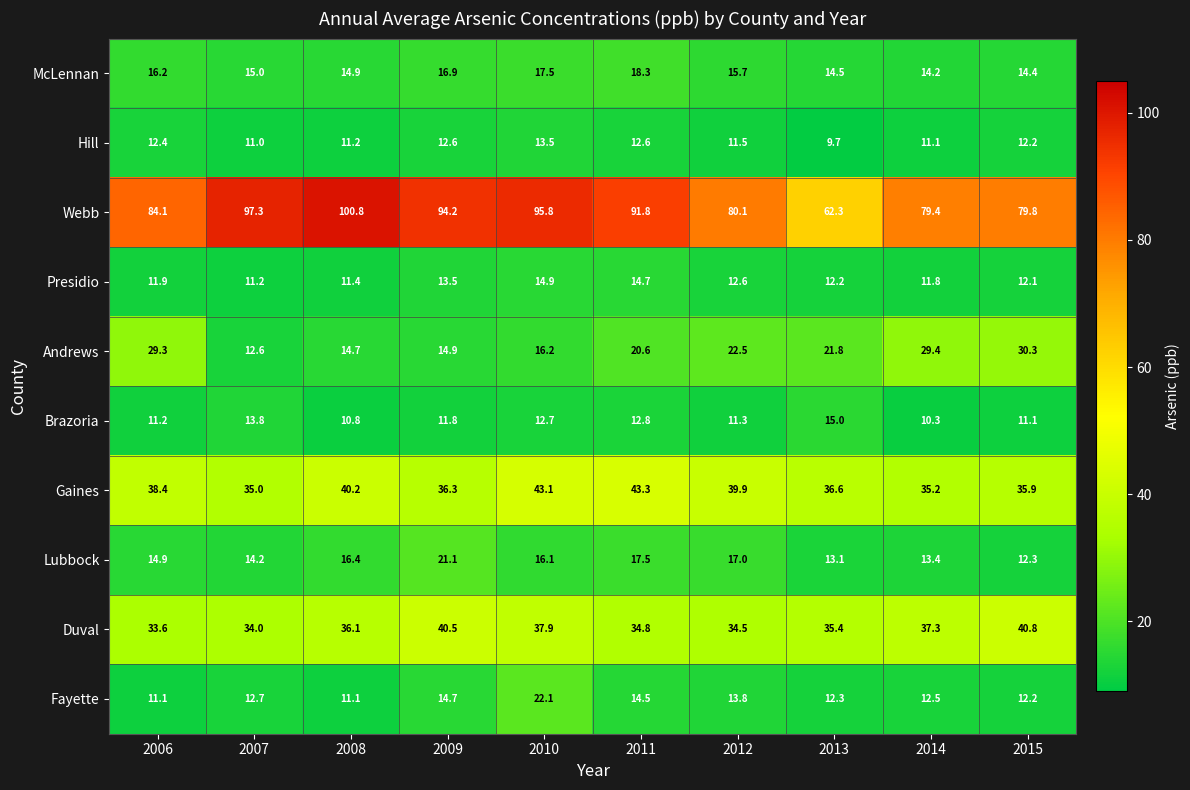

What is the difference between the Lubbock values at 2012 and 2014?

3.6